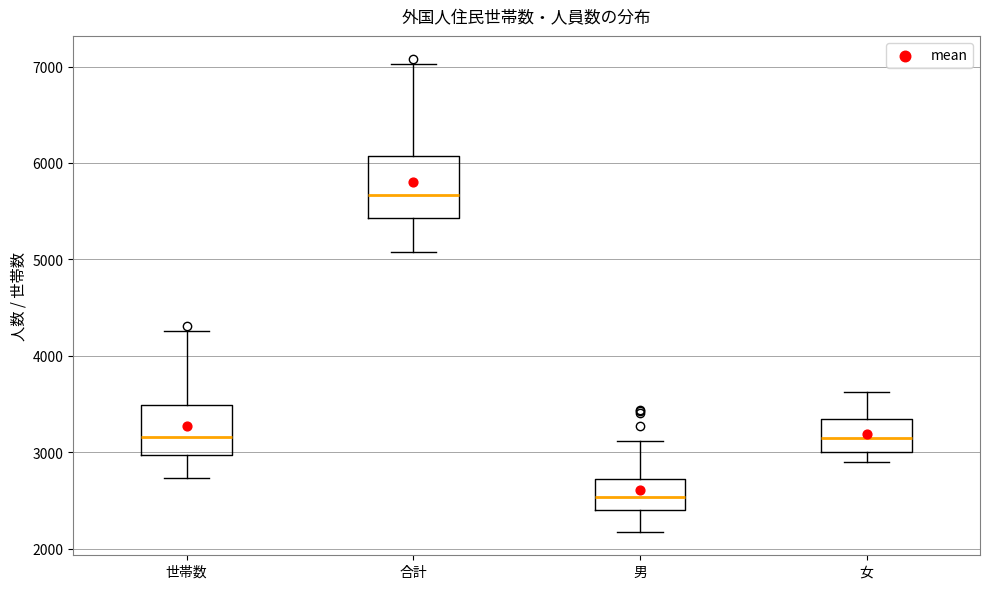

Where is the upper edge of the box for 男 on the y-axis? The values are not printed on the chart, so give them approximately, as read against the axis.

2700